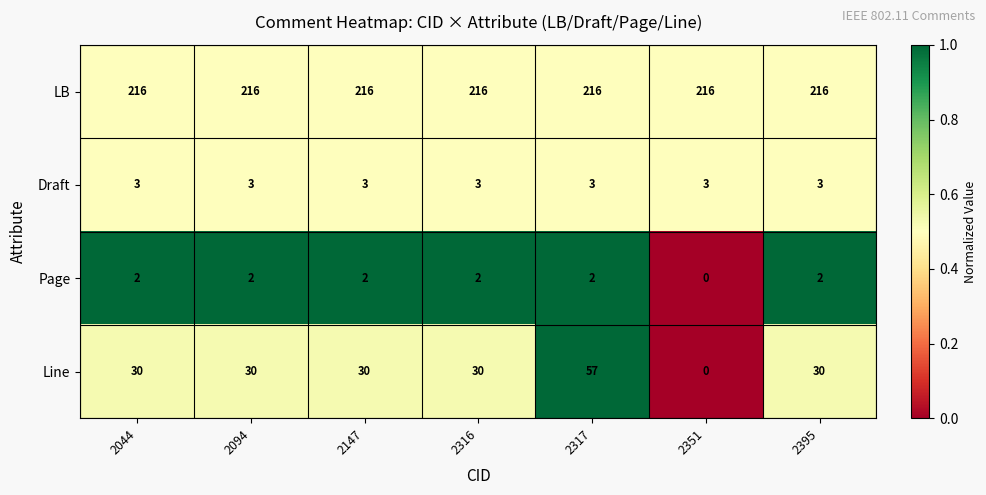

What is the sum of all Draft values?

21